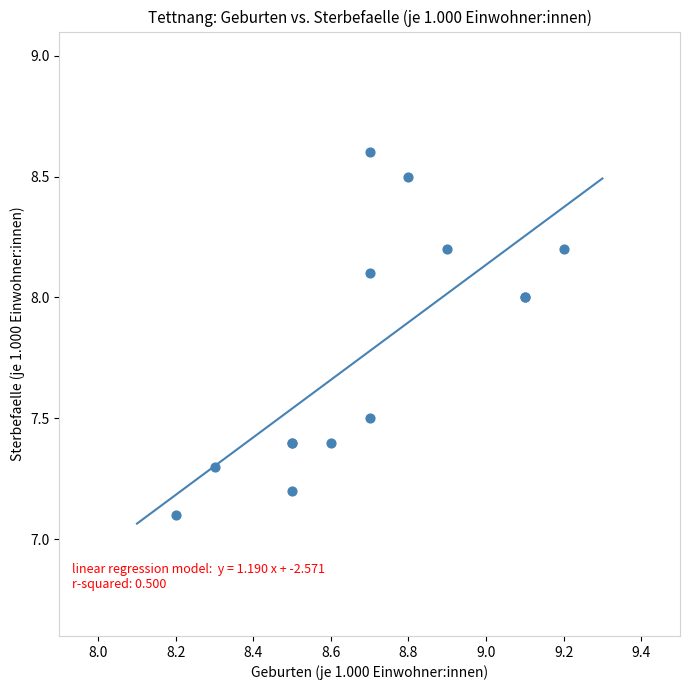

What Y value in the scatter plot is closest to 7?

7.1